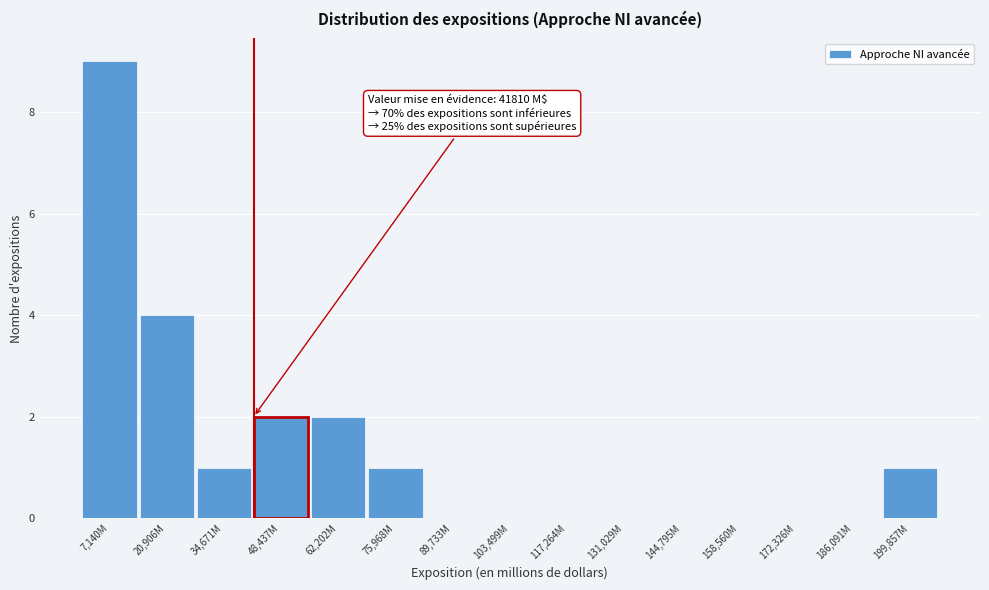

Reading left to right, list all the values displayed in this chart.

7,140M=9	20,906M=4	34,671M=1	48,437M=2	62,202M=2	75,968M=1	89,733M=0	103,499M=0	117,264M=0	131,029M=0	144,795M=0	158,560M=0	172,326M=0	186,091M=0	199,857M=1